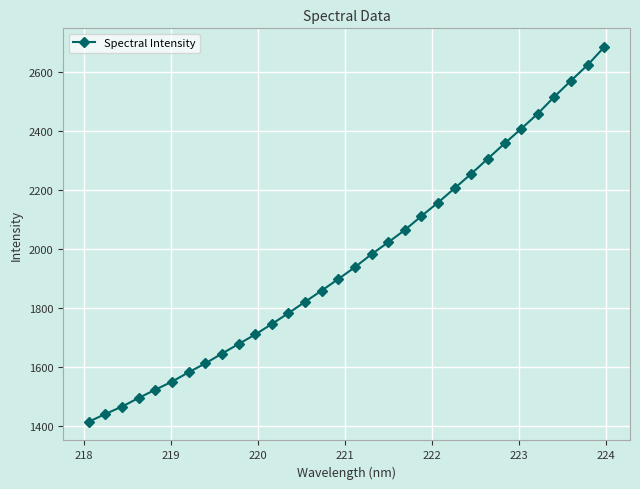

What is the difference between the second highest and second lowest values?

1184.6